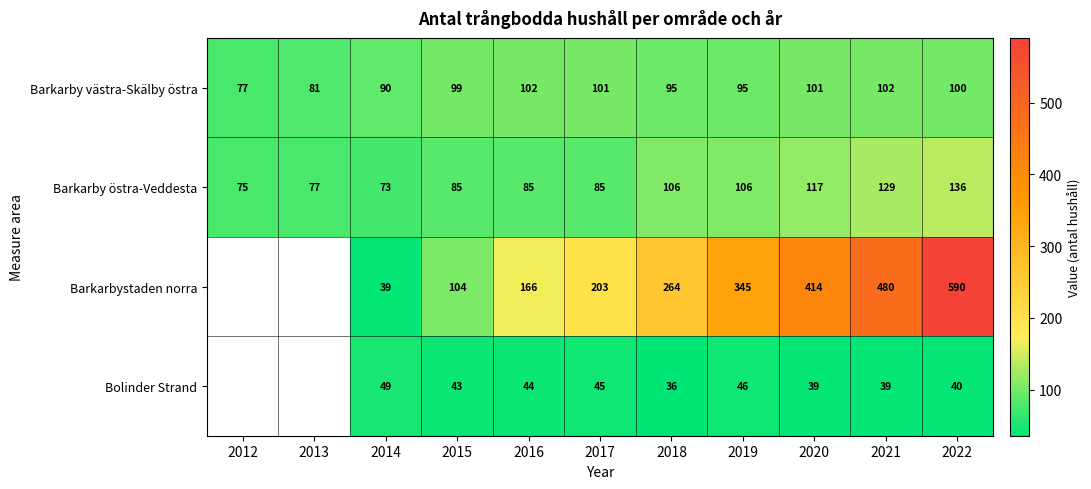

True or false: Barkarbystaden norra has a value of 104 at 2015.

True